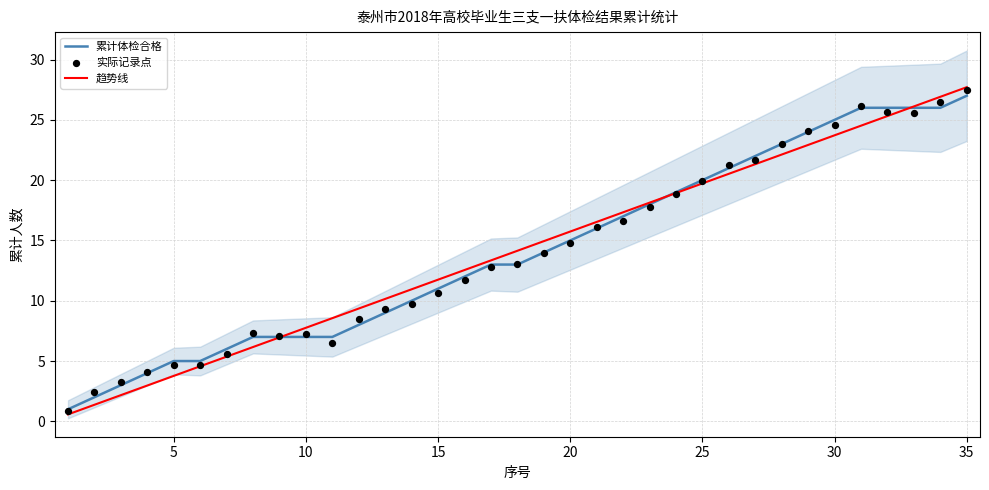

Which series contains the lowest Y value?

趋势线